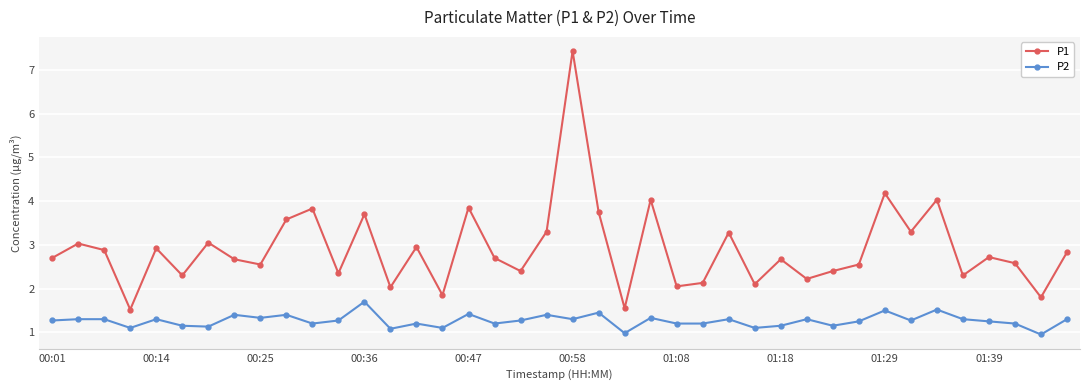

What is the value of the P1 point at the 37th from the left?

2.7